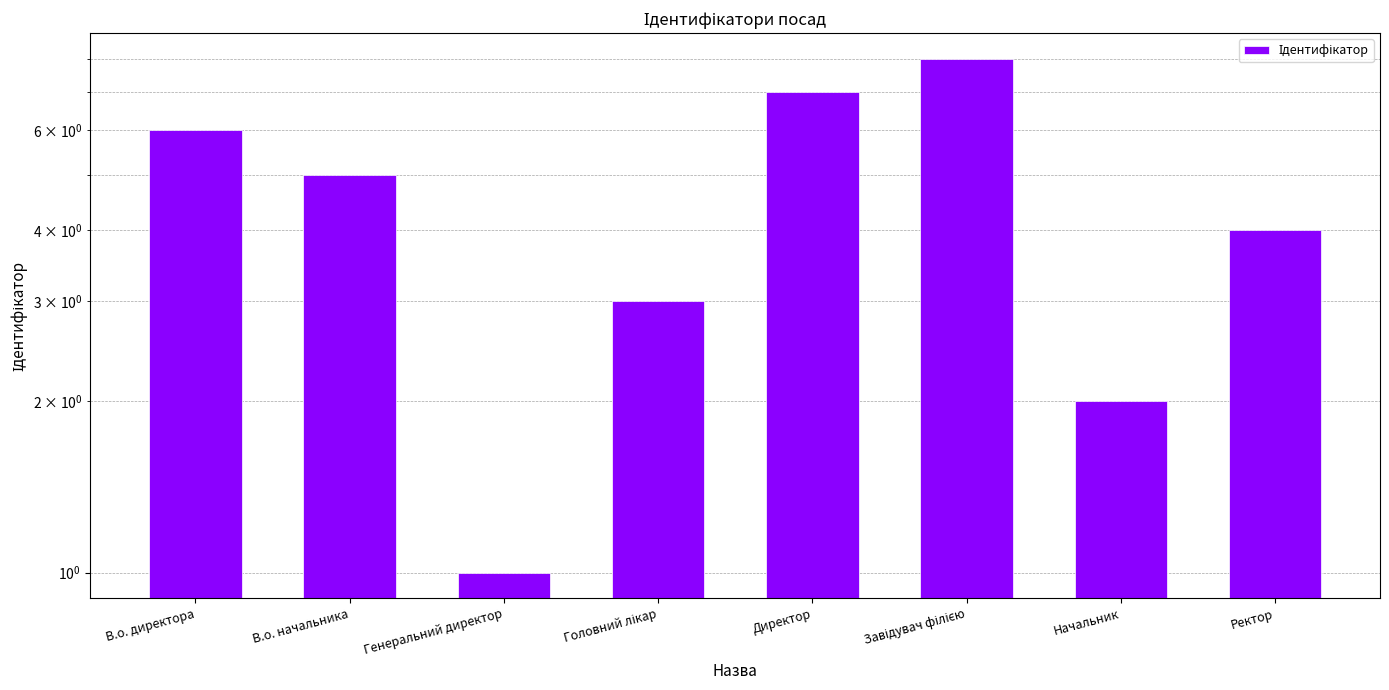

Which category has the lowest value across all series?

Генеральний директор